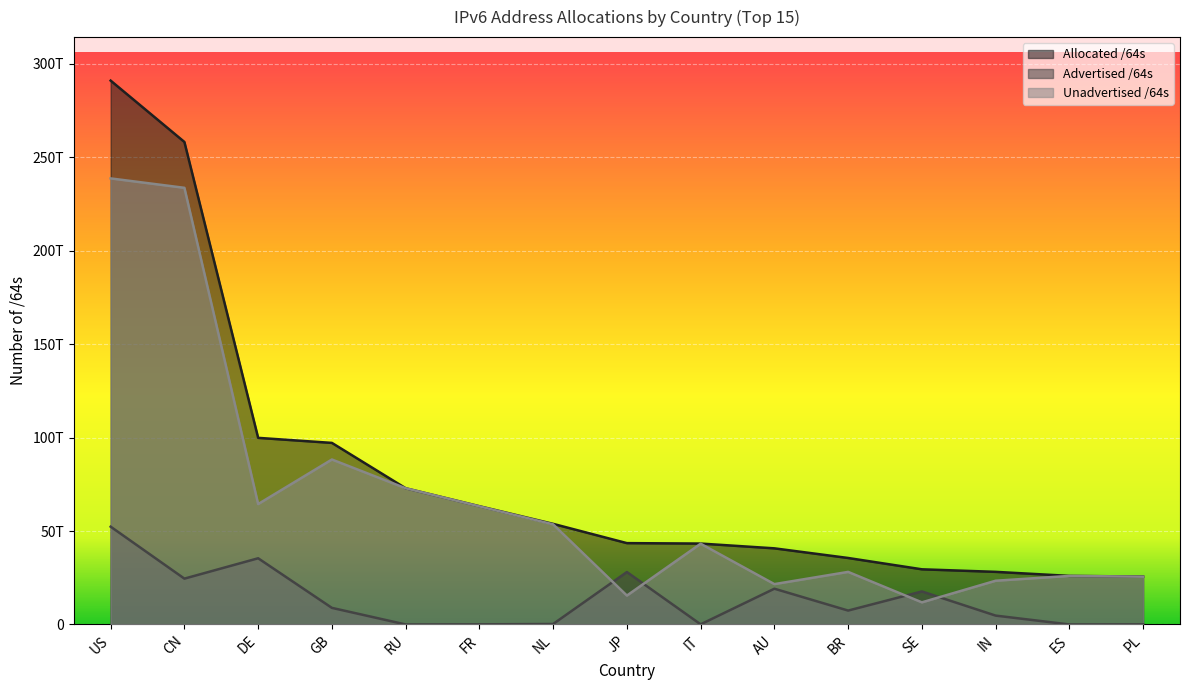

True or false: Allocated /64s and Advertised /64s cross at least once.

False